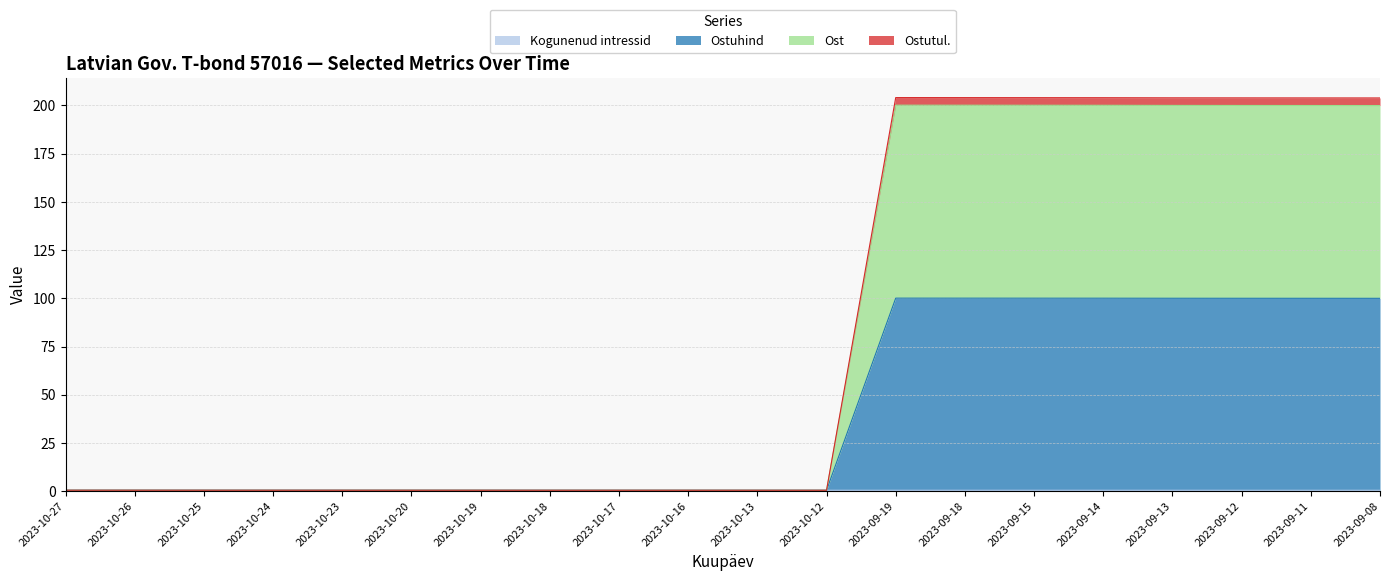

Which has a higher value, 2023-10-23 or 2023-10-13?

2023-10-23